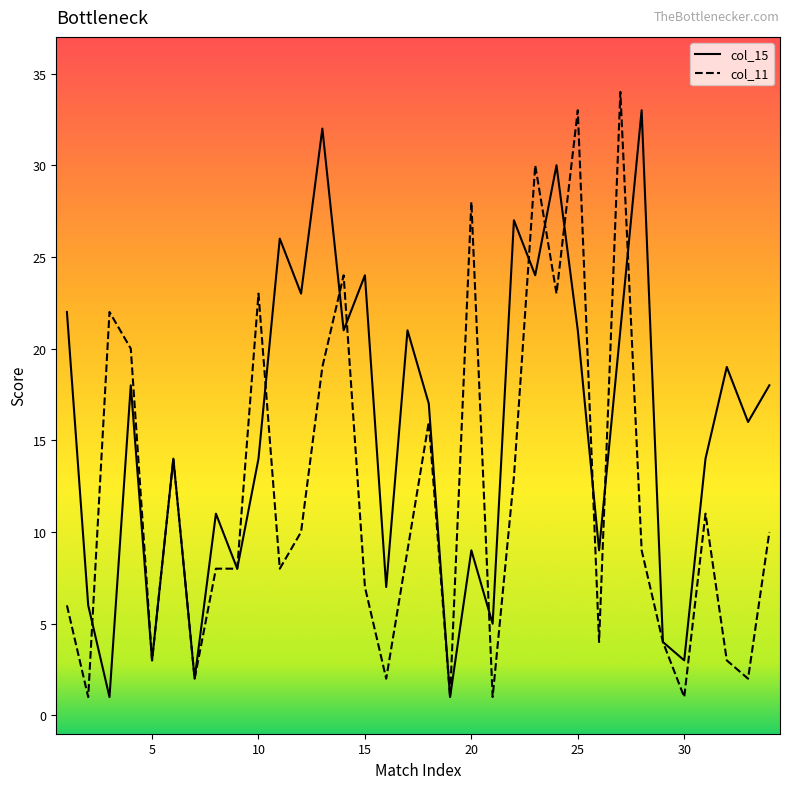

Which series has the widest spread of values?

col_11